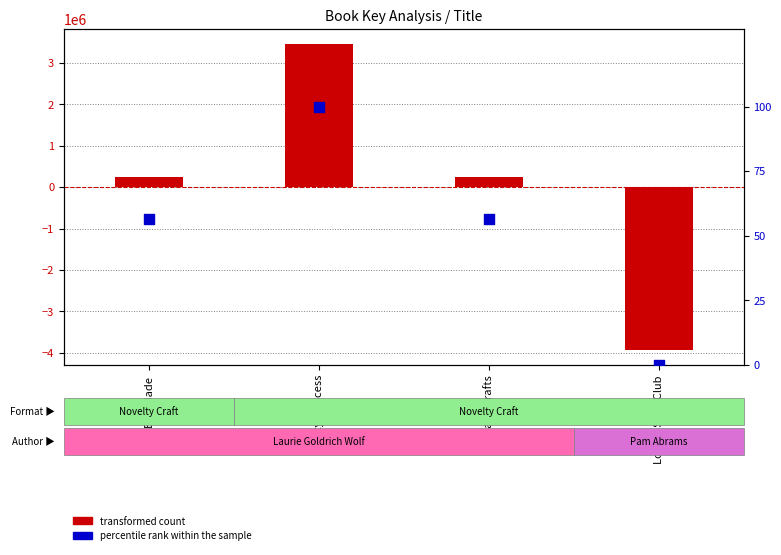

What are all the series names shown in the legend?

transformed count, percentile rank within the sample